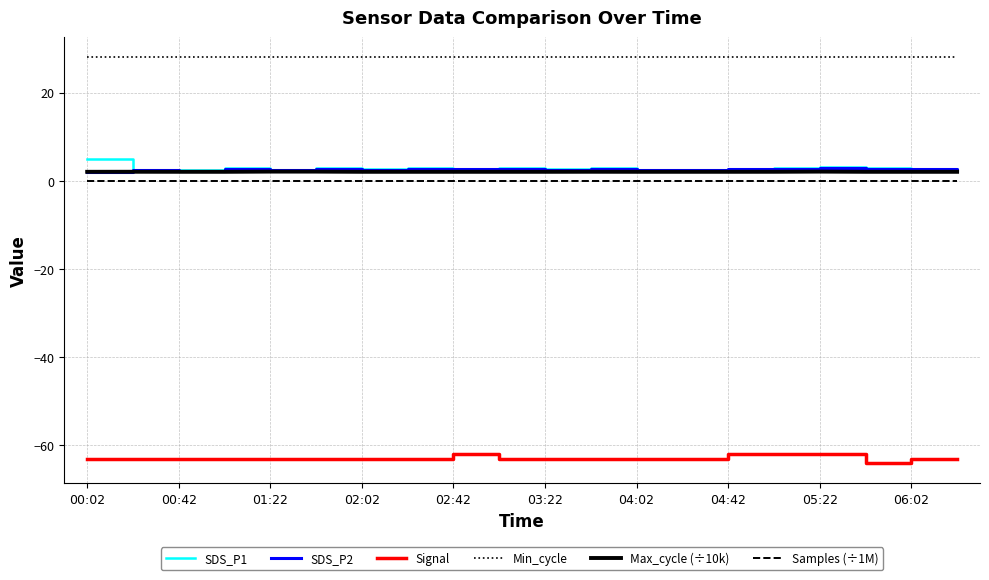

Which series has the largest total across all categories?

Min_cycle